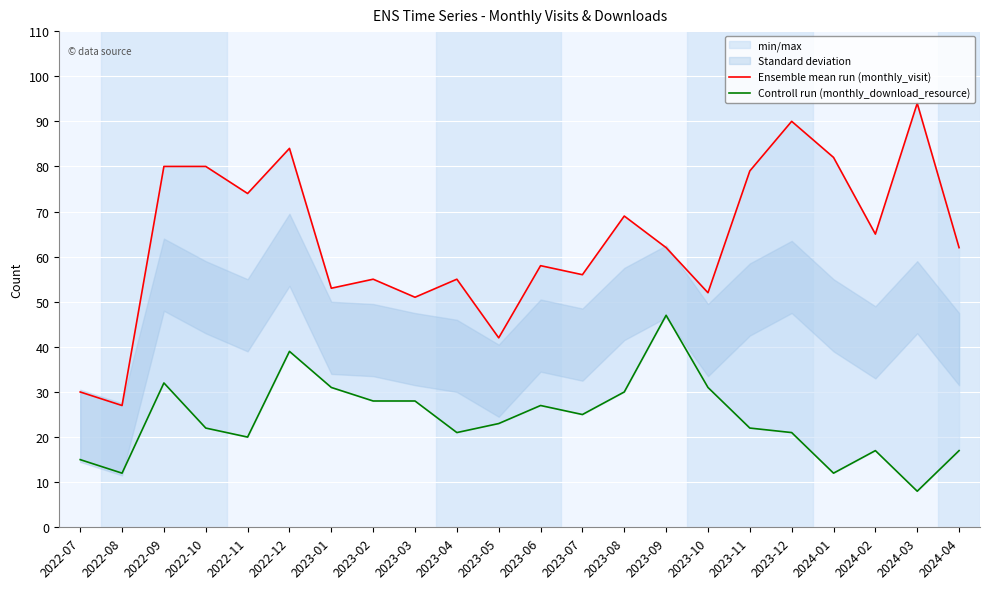

Reading left to right, extract all data points from this chart.

Ensemble mean run (monthly_visit): 2022-07=30	2022-08=27	2022-09=80	2022-10=80	2022-11=74	2022-12=84	2023-01=53	2023-02=55	2023-03=51	2023-04=55	2023-05=42	2023-06=58	2023-07=56	2023-08=69	2023-09=62	2023-10=52	2023-11=79	2023-12=90	2024-01=82	2024-02=65	2024-03=94	2024-04=62
Controll run (monthly_download_resource): 2022-07=15	2022-08=12	2022-09=32	2022-10=22	2022-11=20	2022-12=39	2023-01=31	2023-02=28	2023-03=28	2023-04=21	2023-05=23	2023-06=27	2023-07=25	2023-08=30	2023-09=47	2023-10=31	2023-11=22	2023-12=21	2024-01=12	2024-02=17	2024-03=8	2024-04=17